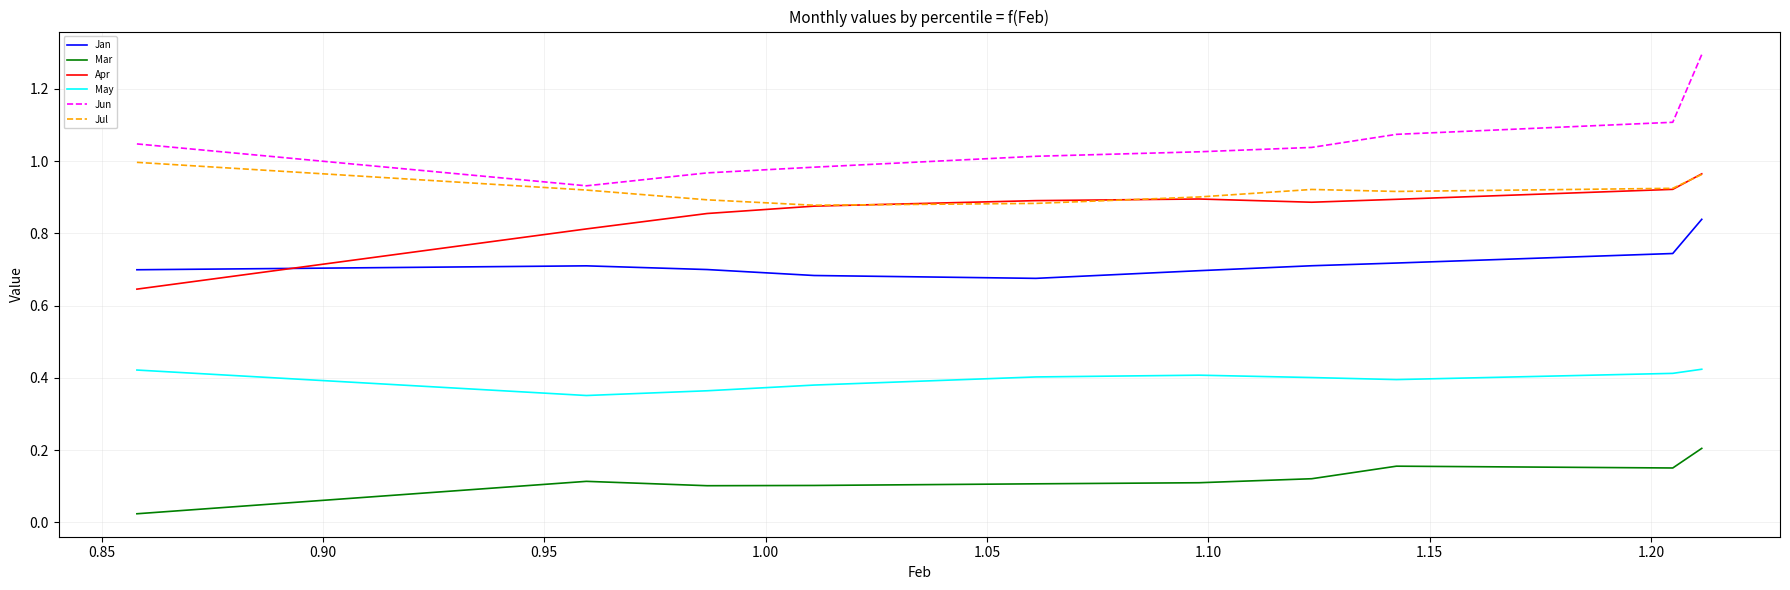

Rank the series by their maximum value, from highest to lowest.

Jun, Jul, Apr, Jan, May, Mar